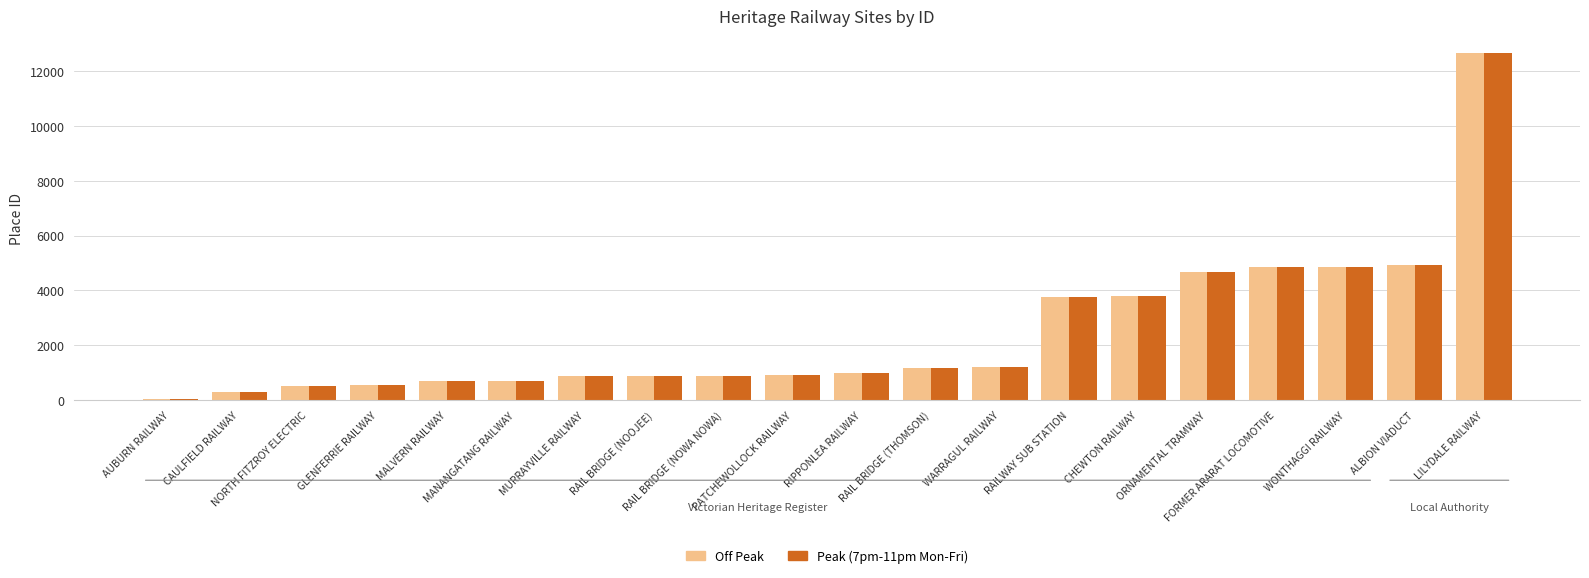

What is the maximum value shown in the chart?

12647